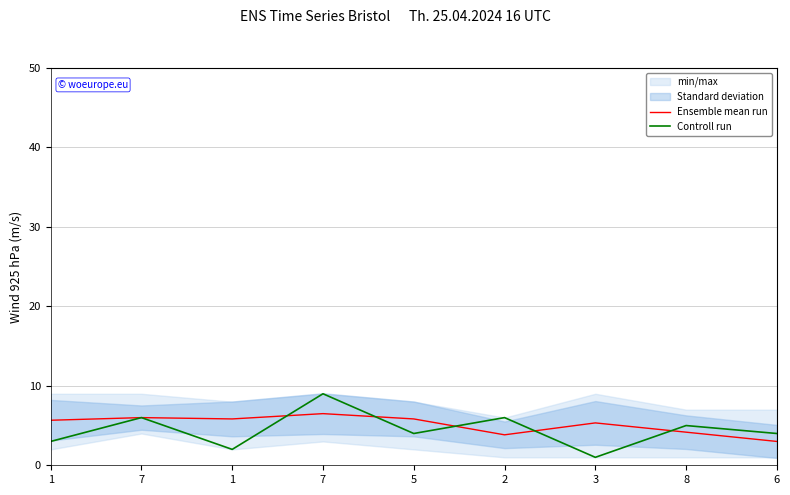

Does the chart display data point markers on the line(s)?

No